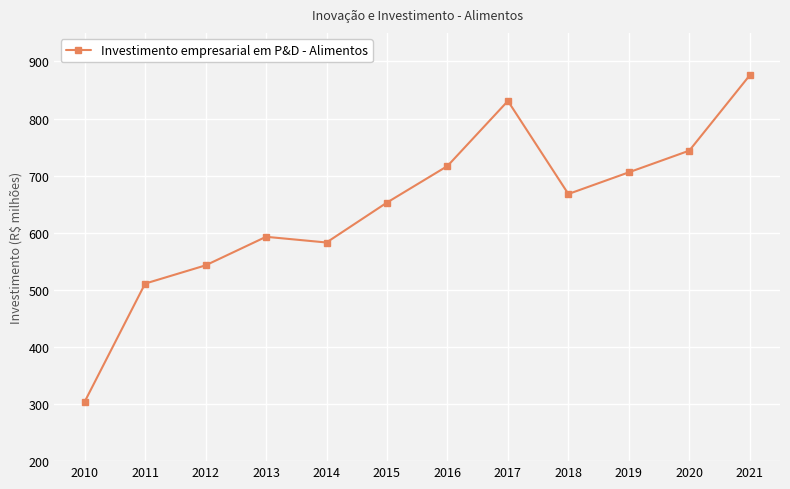

What is the minimum value shown in the chart?

304.0